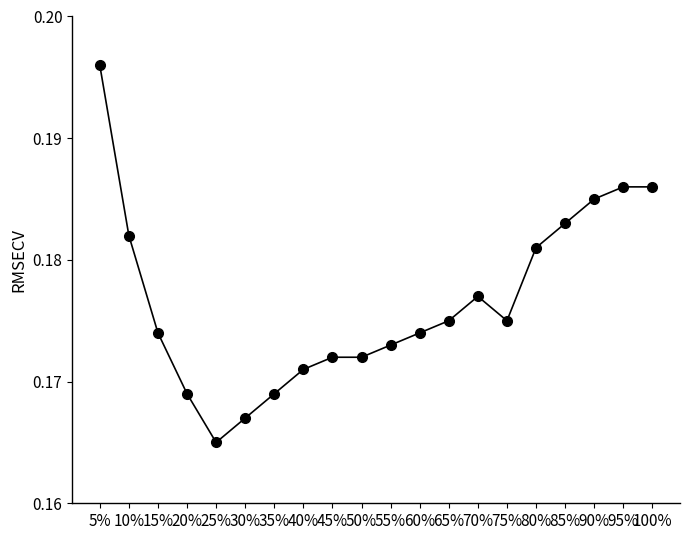

At which category does the chart reach its minimum across all series?

25%